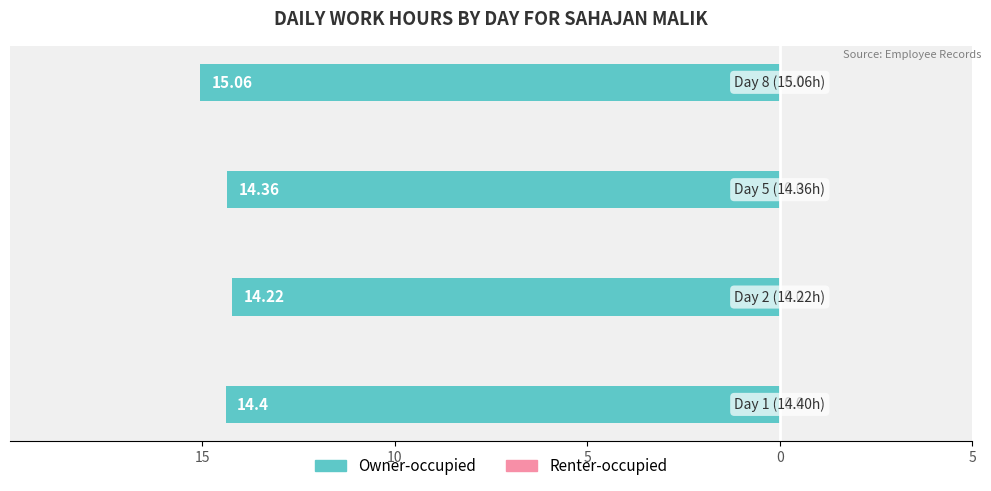

Does the chart contain any negative values?

Yes